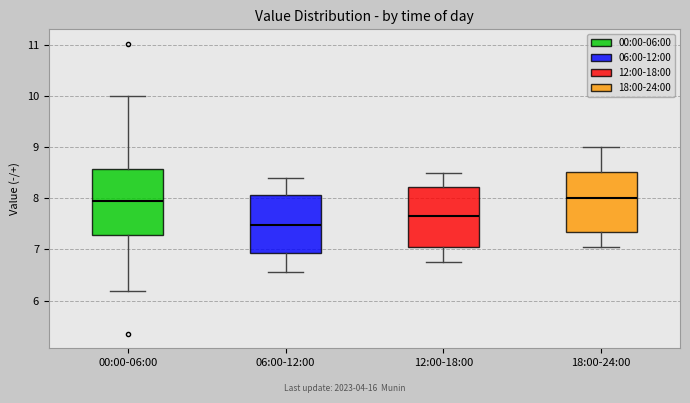

Reading left to right, transcribe this box plot: for each box, give where its median line is, the range the box spans, and where its two whiskers end, as read against the y-axis. The values are not printed on the chart, so give them approximately, as read against the axis.

00:00-06:00: median 8.0, box 7.3 to 8.6, whiskers 6.2 to 10.0
06:00-12:00: median 7.5, box 6.9 to 8.1, whiskers 6.6 to 8.4
12:00-18:00: median 7.7, box 7.1 to 8.2, whiskers 6.8 to 8.5
18:00-24:00: median 8.0, box 7.4 to 8.5, whiskers 7.1 to 9.0